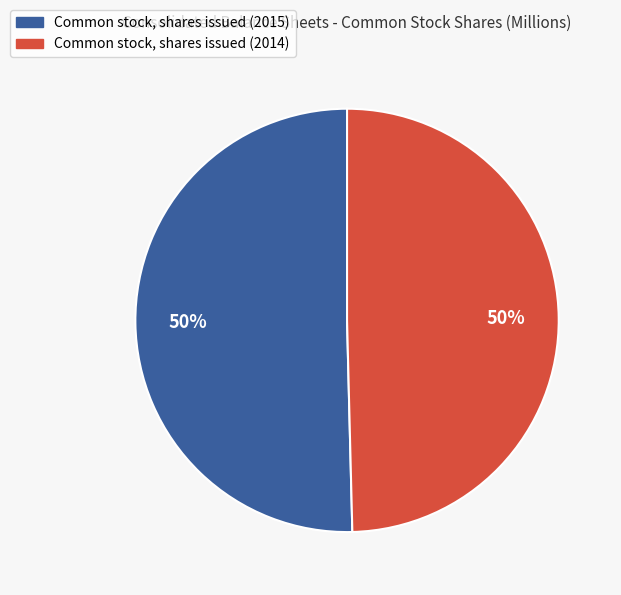

The Common stock, shares issued (2014) slice represents 38% of the pie. True or false?

False